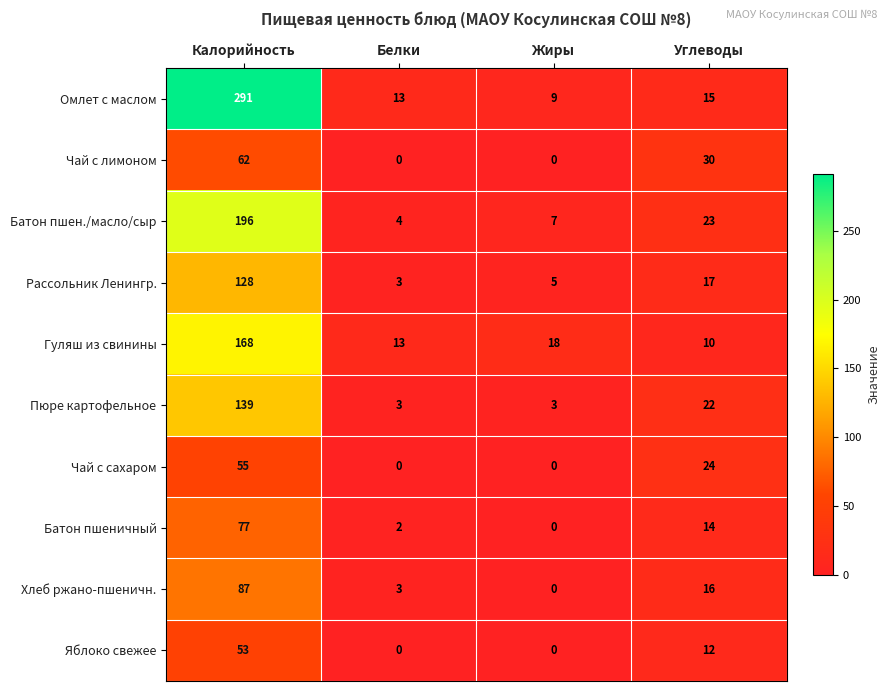

What is the highest value of the Яблоко свежее series?

53